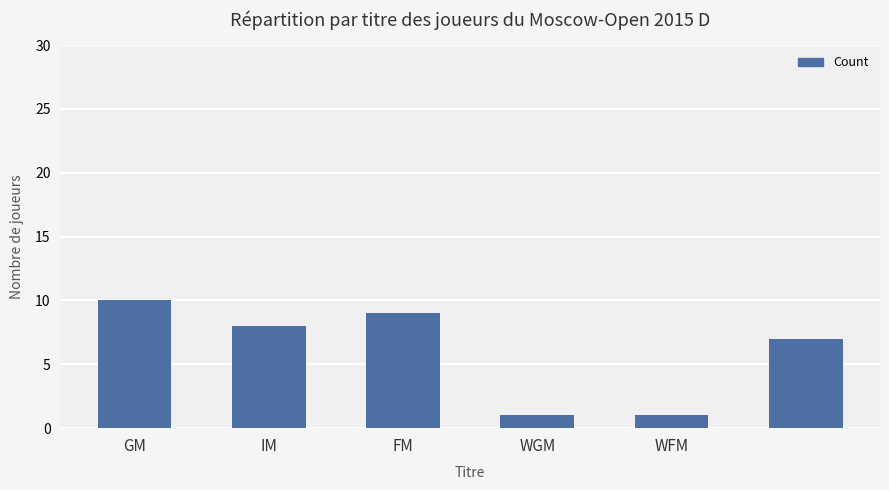

What is the sum of all values?

36